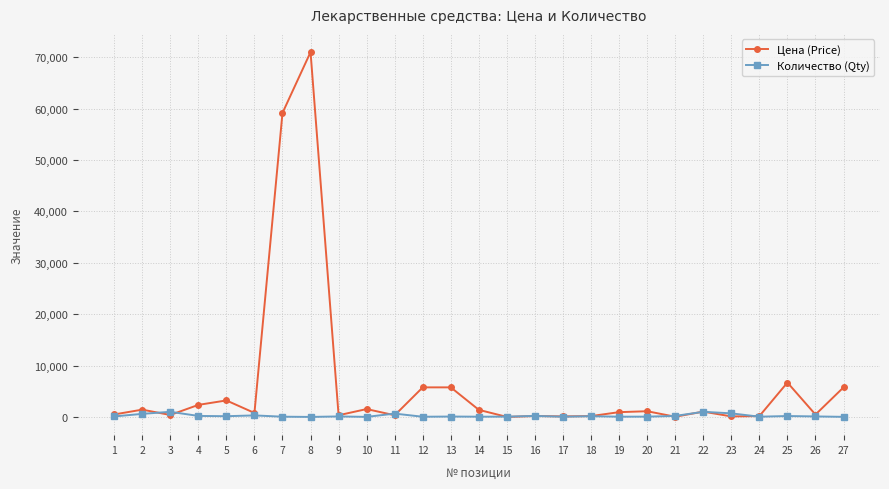

What is the minimum value for Количество (Qty)?

5.0